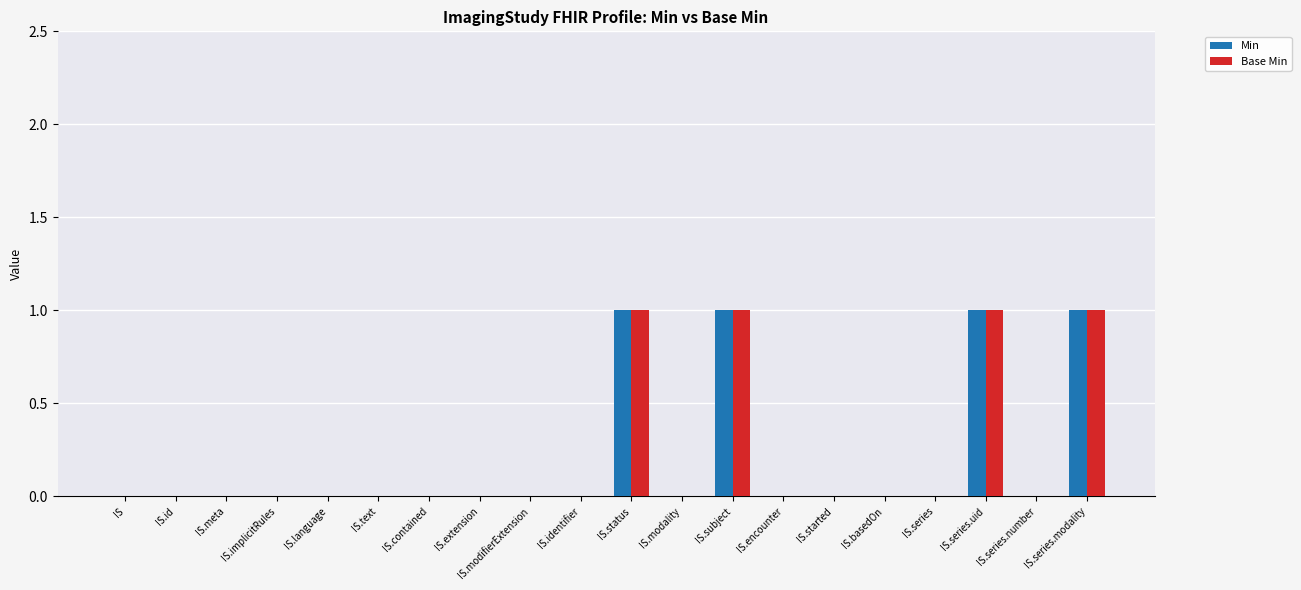

Is it true that Min equals 0 at IS.language?

True